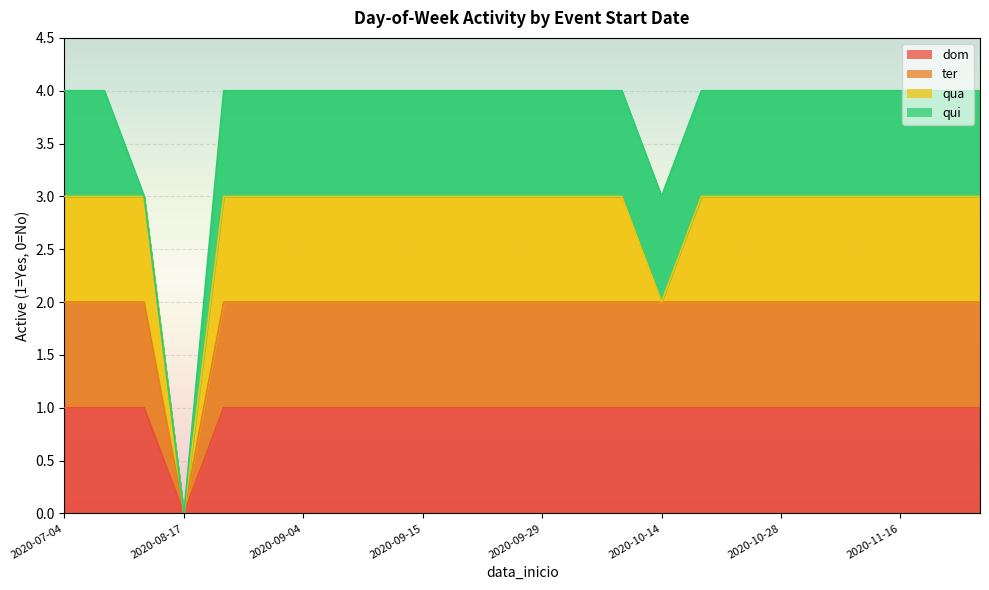

What is the average value of the ter series?

2